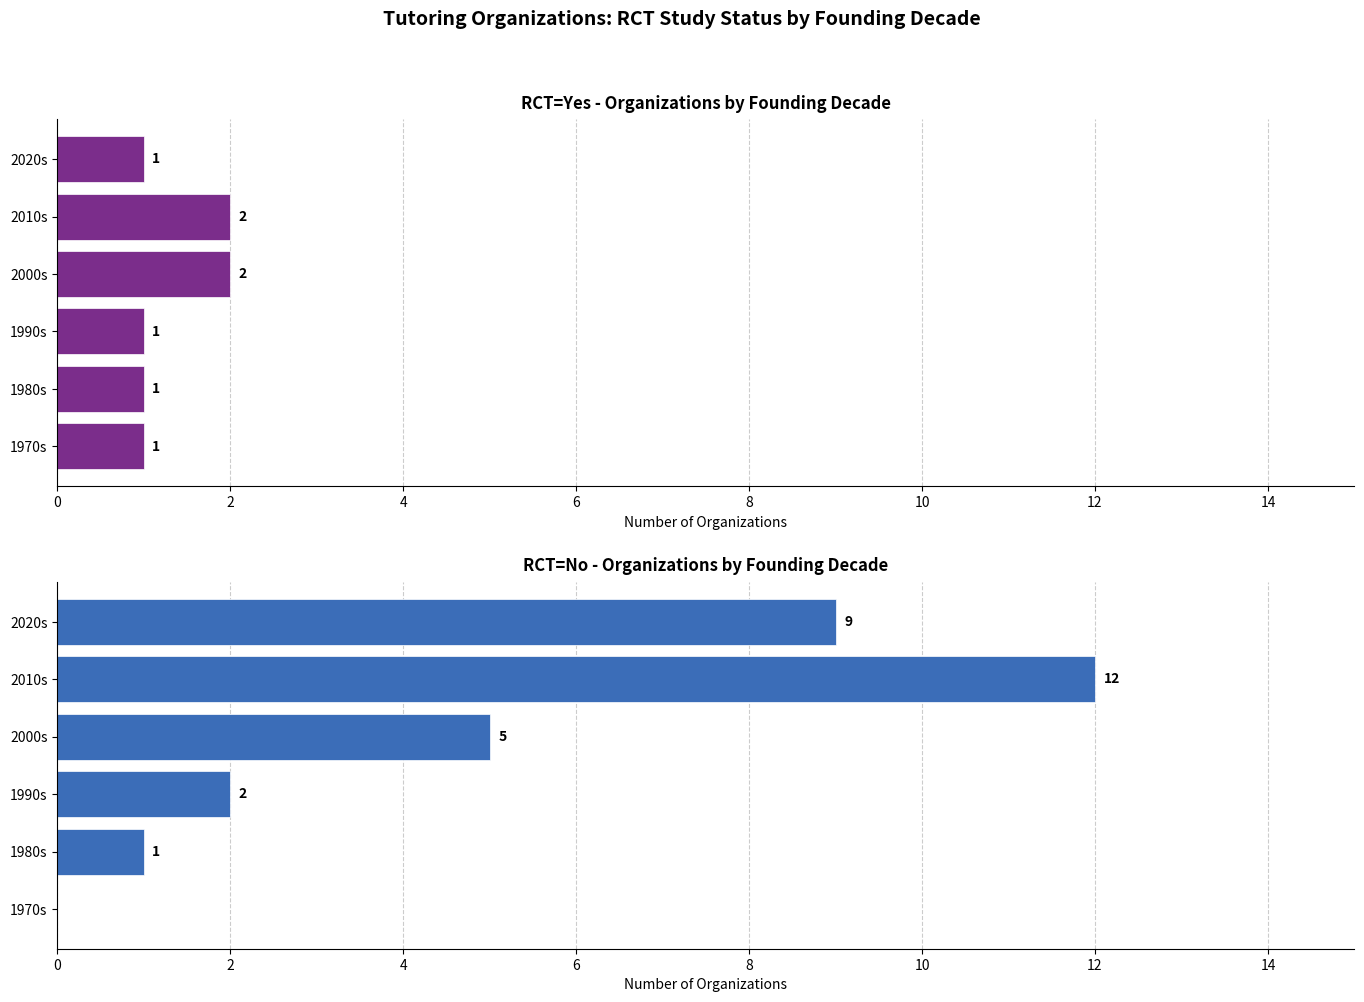

Rank the series at 2020s from highest to lowest value.

RCT=No, RCT=Yes